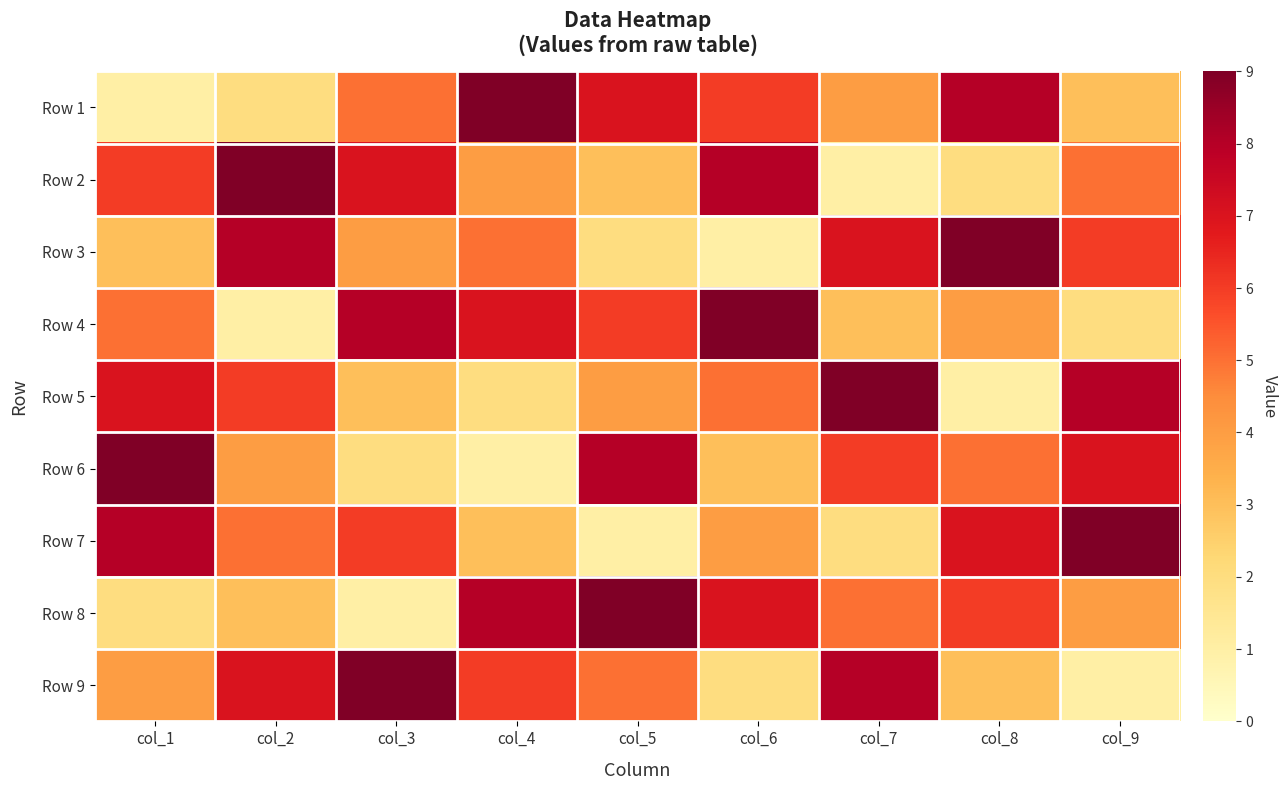

What is the smallest value displayed?

1